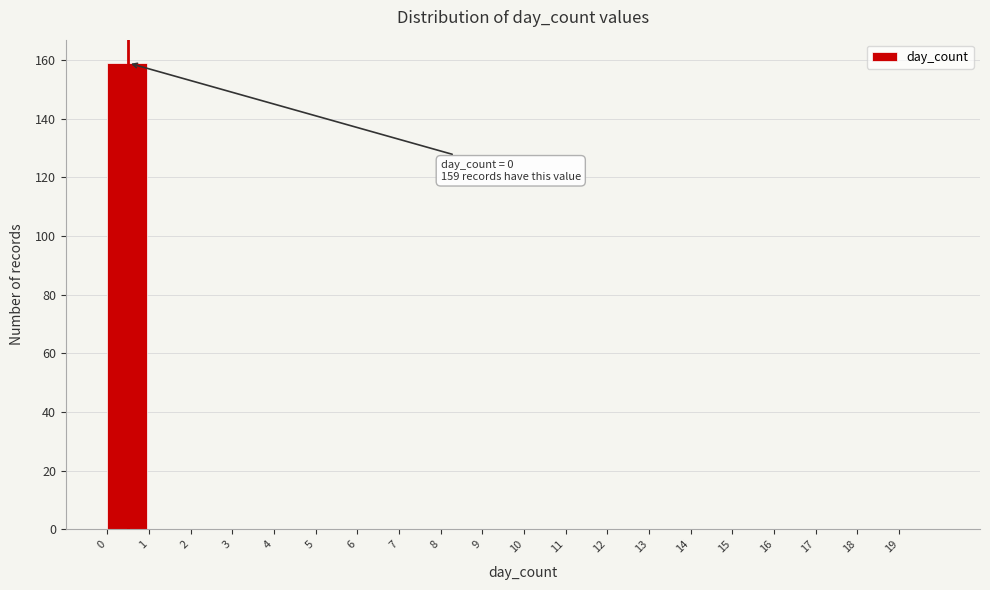

Over which range of the x-axis is the bar tallest?

0 to 1